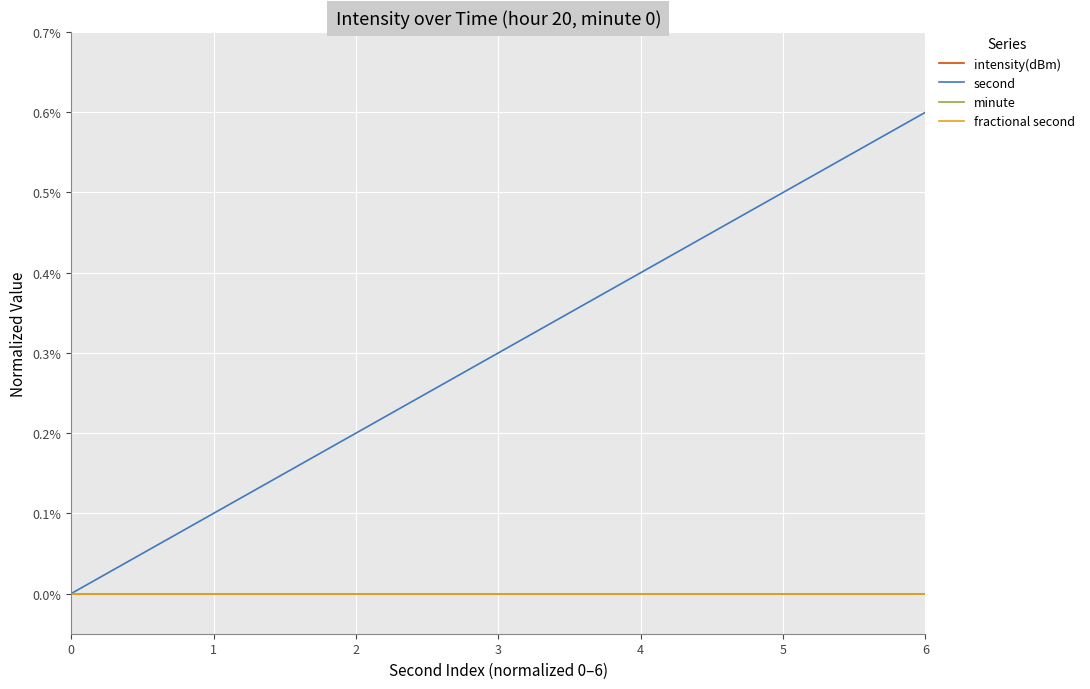

Does the chart display data point markers on the line(s)?

No